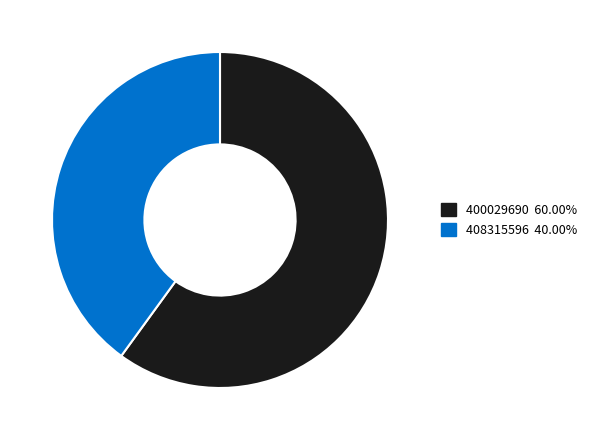

What is the ratio of the value at 400029690 to the value at 408315596?

1.5